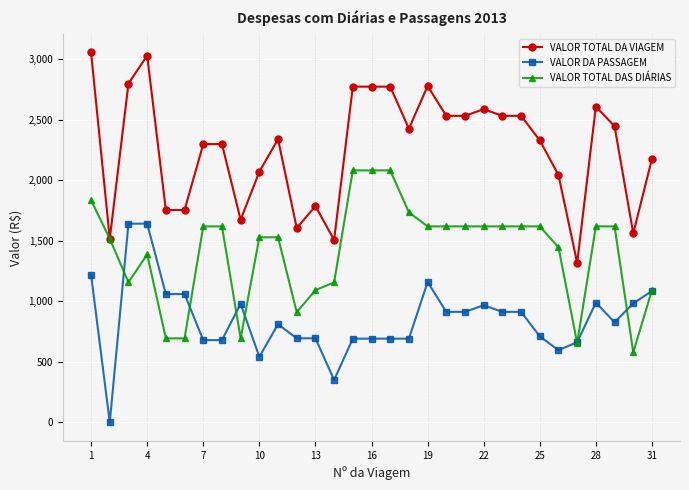

What is the minimum value for VALOR TOTAL DAS DIÁRIAS?

578.4